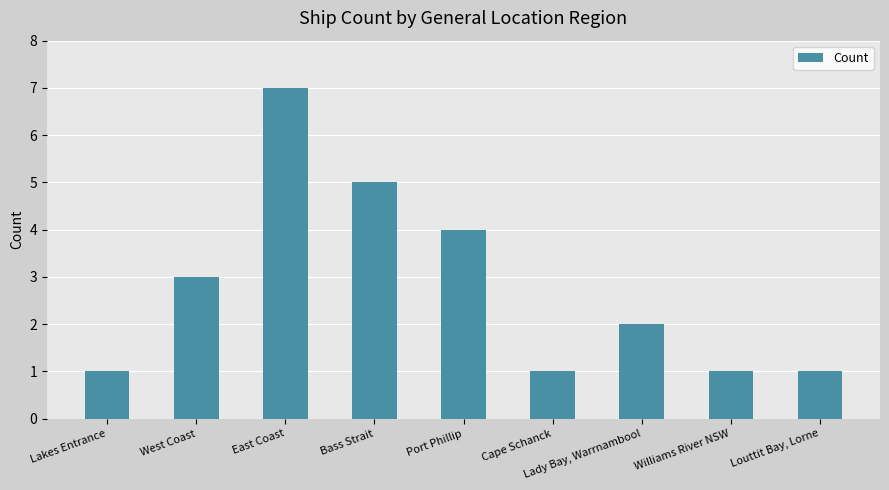

Is it true that the value at East Coast is 2?

False